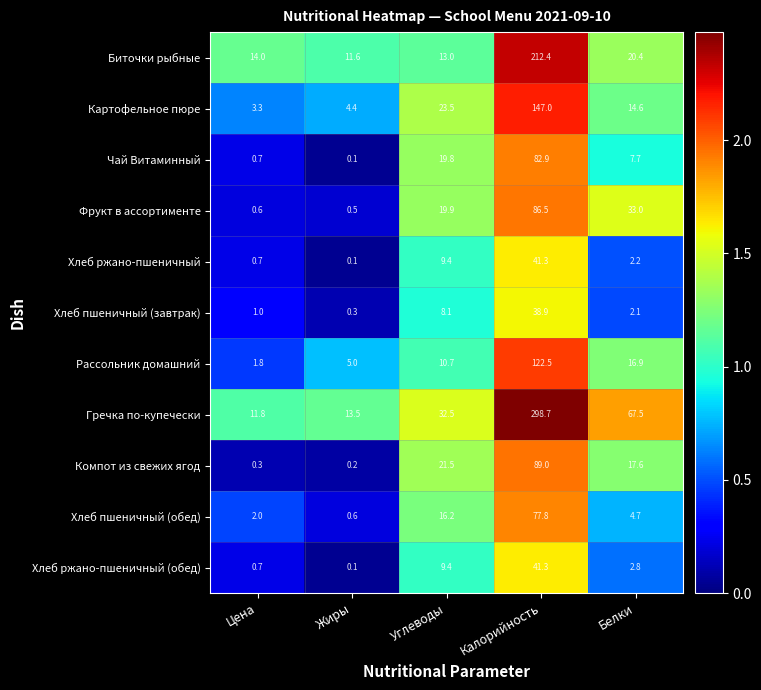

What is the difference between the highest and lowest values at Белки?

65.4